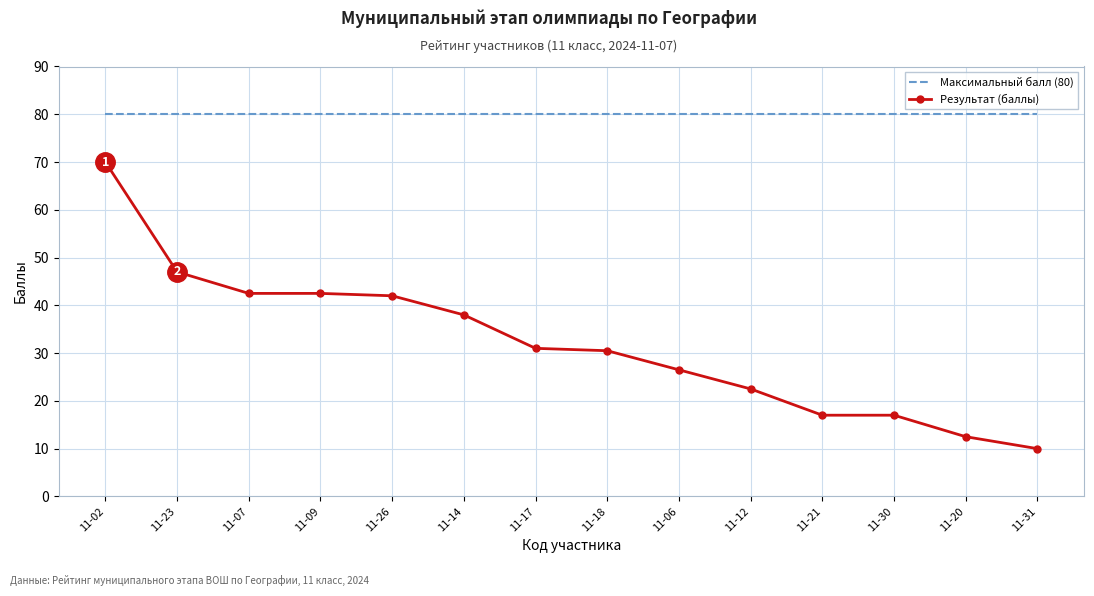

What position from the left is 11-17?

7